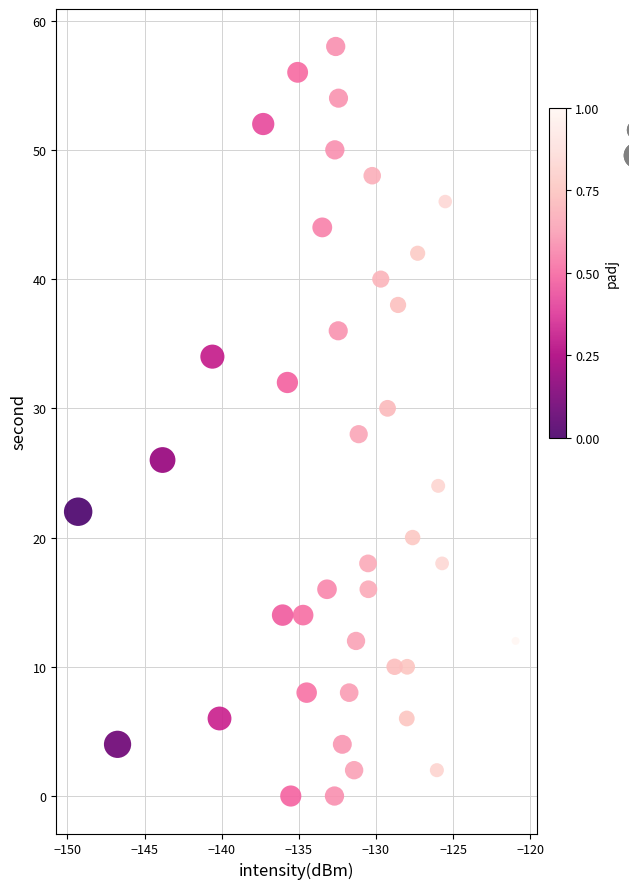

What is the range of Y values (max minus min)?

58